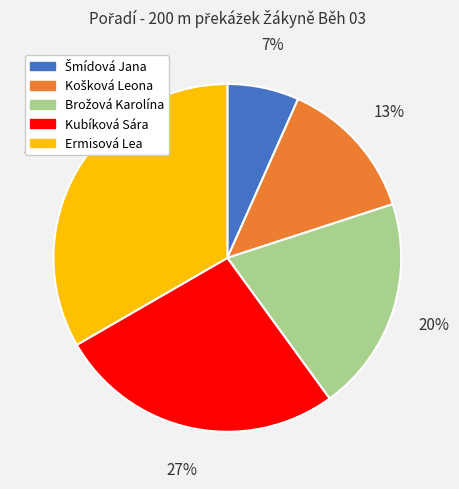

What percentage is the Ermisová Lea slice, to the nearest percent?

33%